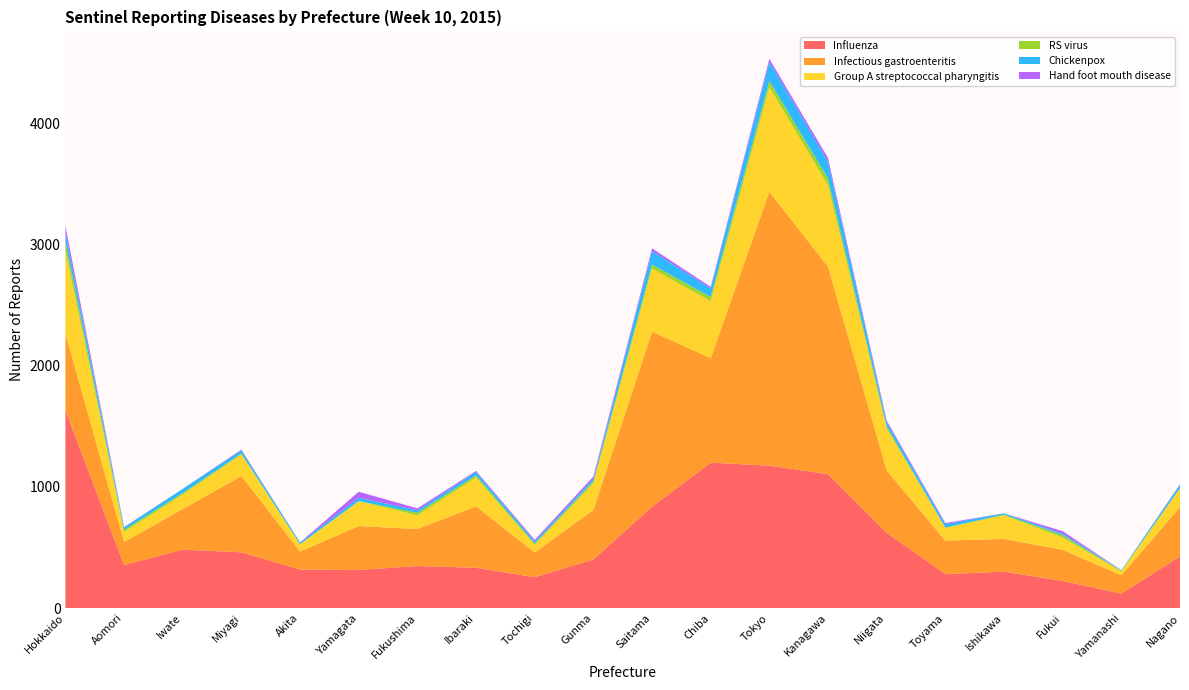

Reading left to right, what are all the values shown in this chart?

Influenza: Hokkaido=1632	Aomori=355	Iwate=482	Miyagi=460	Akita=318	Yamagata=315	Fukushima=347	Ibaraki=333	Tochigi=255	Gunma=401	Saitama=836	Chiba=1200	Tokyo=1175	Kanagawa=1105	Niigata=621	Toyama=280	Ishikawa=301	Fukui=224	Yamanashi=120	Nagano=426
Infectious gastroenteritis: Hokkaido=633	Aomori=190	Iwate=336	Miyagi=630	Akita=149	Yamagata=362	Fukushima=305	Ibaraki=507	Tochigi=204	Gunma=409	Saitama=1445	Chiba=862	Tokyo=2259	Kanagawa=1712	Niigata=515	Toyama=277	Ishikawa=270	Fukui=257	Yamanashi=151	Nagano=407
Group A streptococcal pharyngitis: Hokkaido=682	Aomori=84	Iwate=119	Miyagi=177	Akita=59	Yamagata=205	Fukushima=114	Ibaraki=238	Tochigi=63	Gunma=220	Saitama=520	Chiba=470	Tokyo=863	Kanagawa=671	Niigata=345	Toyama=104	Ishikawa=194	Fukui=101	Yamanashi=32	Nagano=154
RS virus: Hokkaido=75	Aomori=16	Iwate=13	Miyagi=9	Akita=2	Yamagata=1	Fukushima=21	Ibaraki=18	Tochigi=11	Gunma=18	Saitama=33	Chiba=35	Tokyo=53	Kanagawa=57	Niigata=19	Toyama=4	Ishikawa=7	Fukui=20	Yamanashi=5	Nagano=4
Chickenpox: Hokkaido=74	Aomori=21	Iwate=34	Miyagi=26	Akita=13	Yamagata=28	Fukushima=20	Ibaraki=28	Tochigi=17	Gunma=18	Saitama=112	Chiba=69	Tokyo=156	Kanagawa=138	Niigata=33	Toyama=28	Ishikawa=10	Fukui=12	Yamanashi=5	Nagano=26
Hand foot mouth disease: Hokkaido=57	Aomori=3	Iwate=0	Miyagi=6	Akita=1	Yamagata=49	Fukushima=16	Ibaraki=8	Tochigi=13	Gunma=20	Saitama=22	Chiba=14	Tokyo=25	Kanagawa=30	Niigata=14	Toyama=9	Ishikawa=0	Fukui=21	Yamanashi=0	Nagano=5